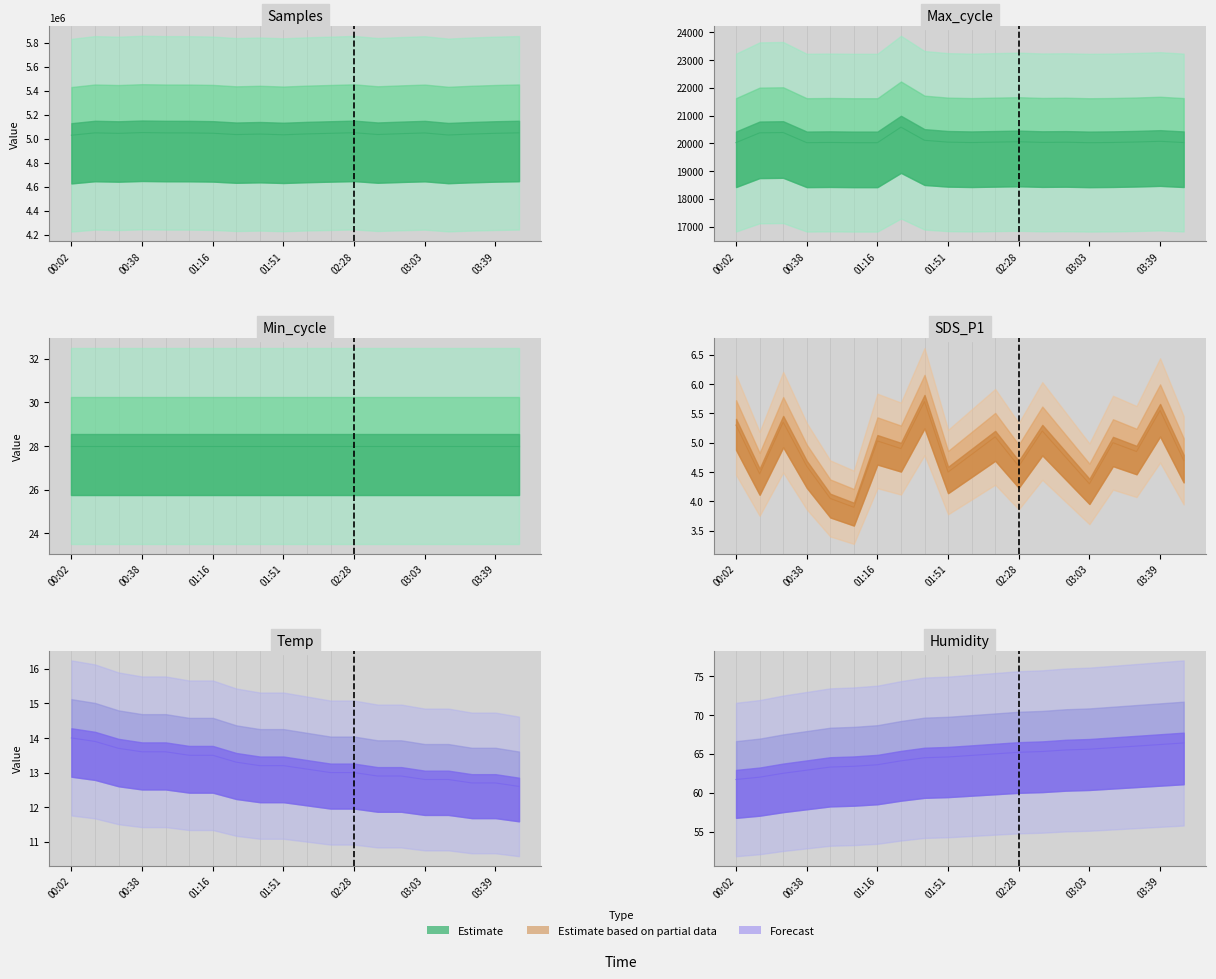

Is the value of SDS_P1 at 19 greater than the value of Min_cycle at 03:03?

No